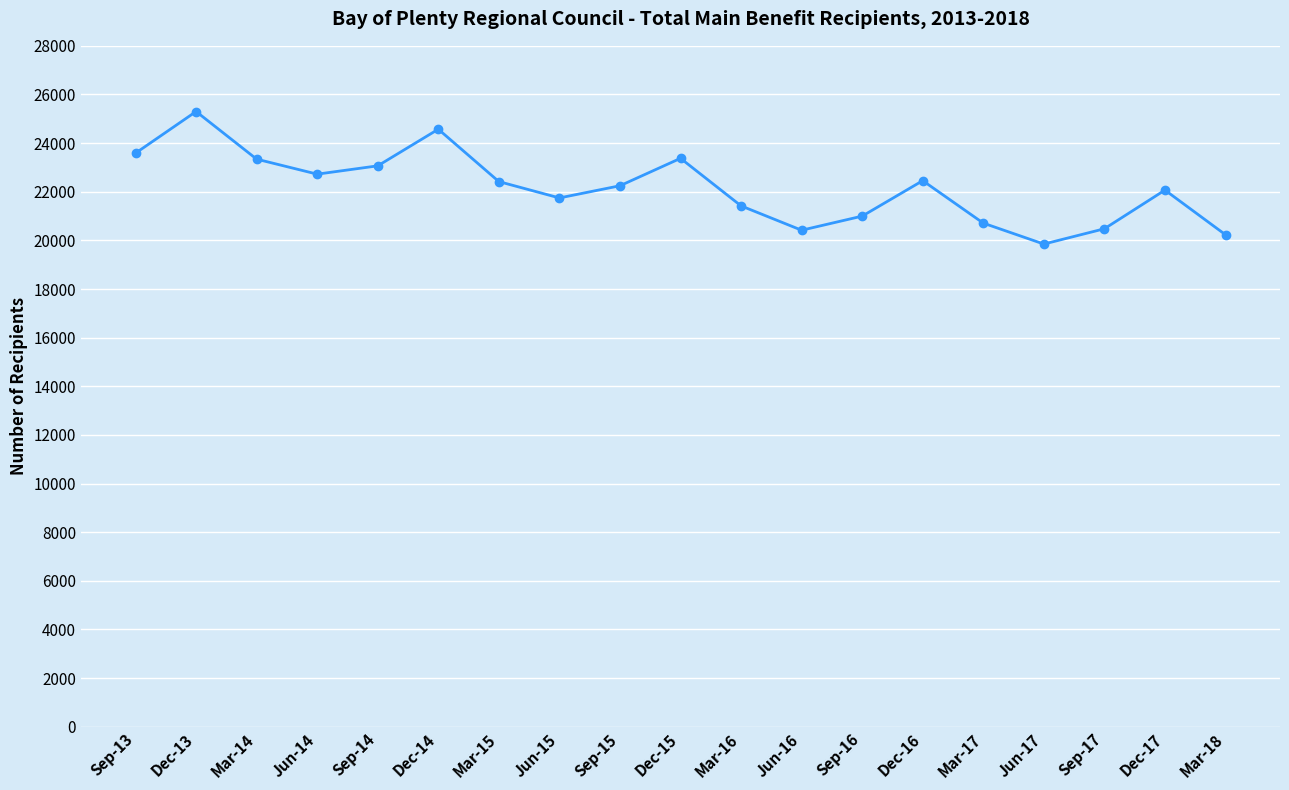

What is the change in value from Sep-13 to Jun-16?

-3169